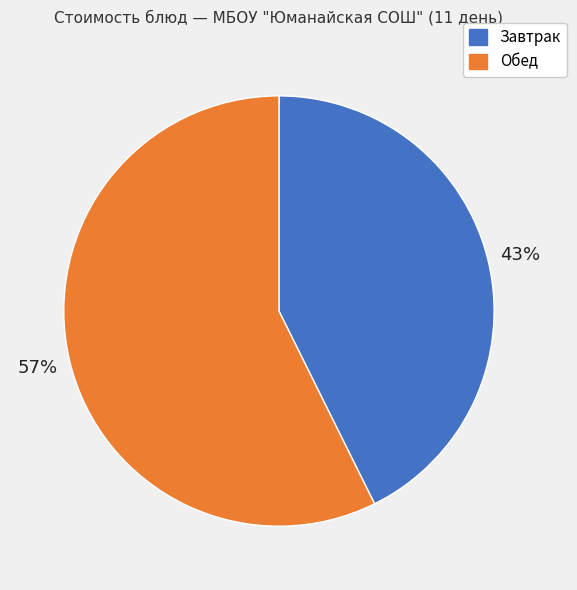

Count the number of slices in the pie.

2